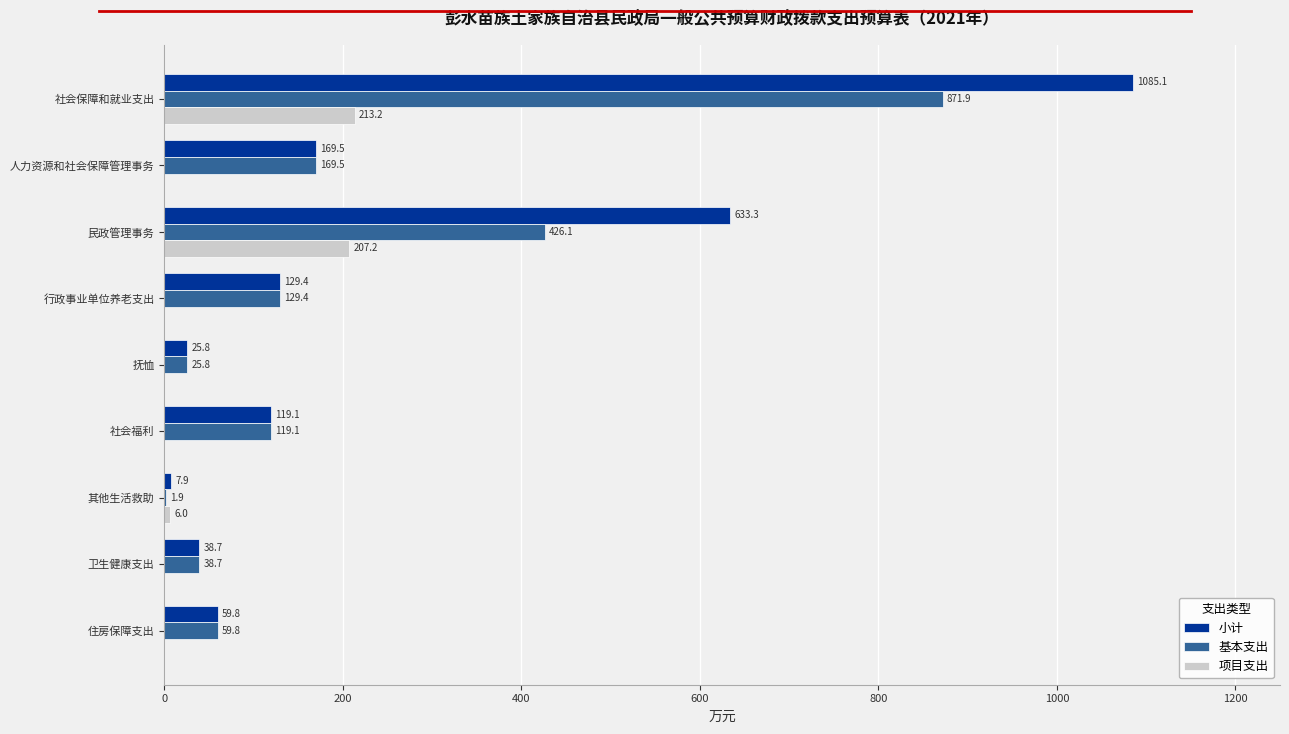

What is the maximum value for 基本支出?

871.9